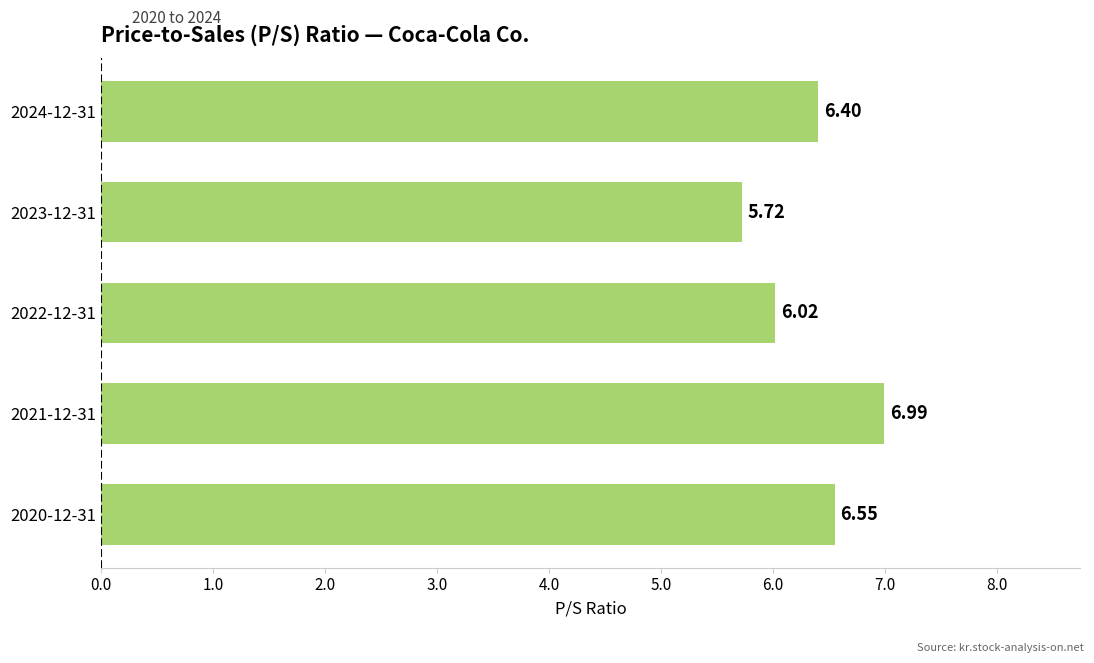

What is the change in value from 2021-12-31 to 2024-12-31?

-0.6